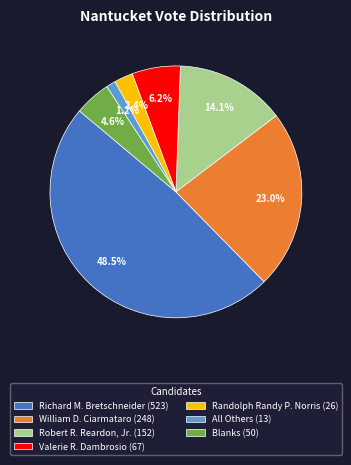

Combined, do Richard M. Bretschneider and Blanks account for over 50%?

Yes